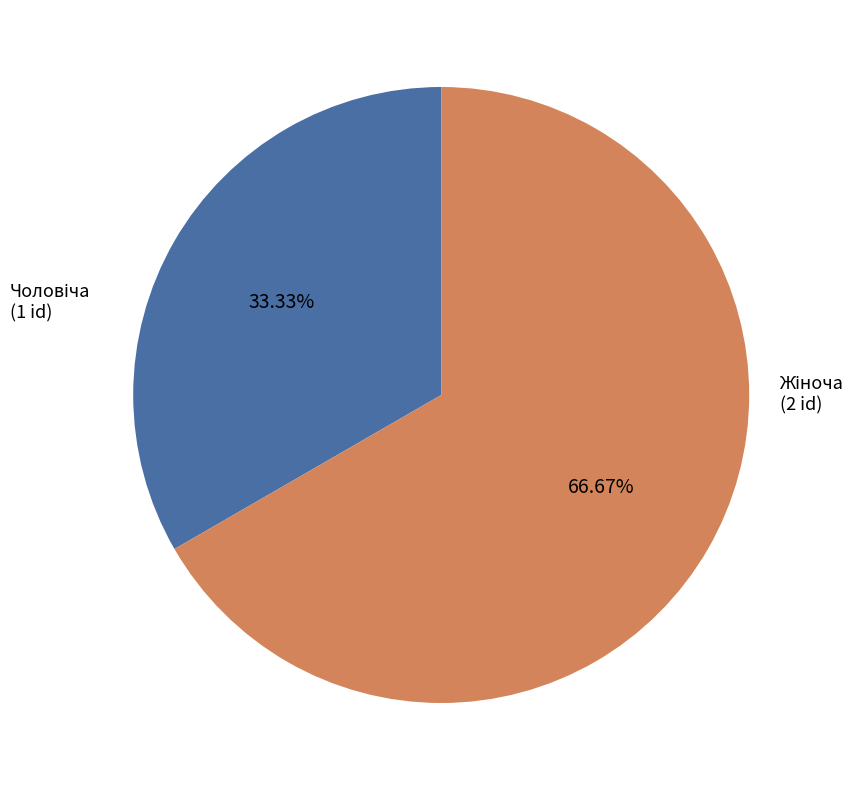

Is there a majority slice in this chart?

Yes